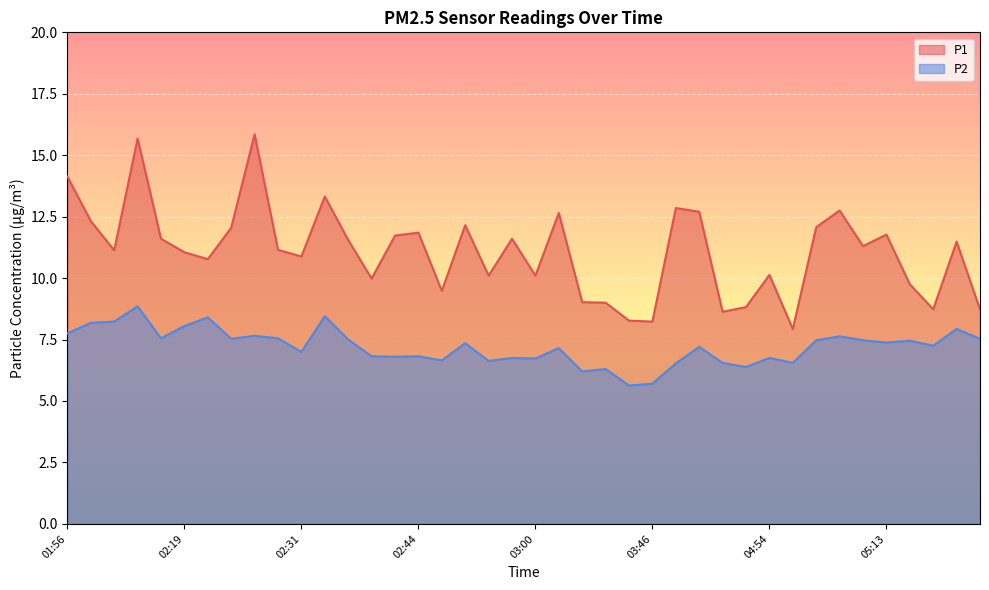

What is the minimum value for P1?

7.9